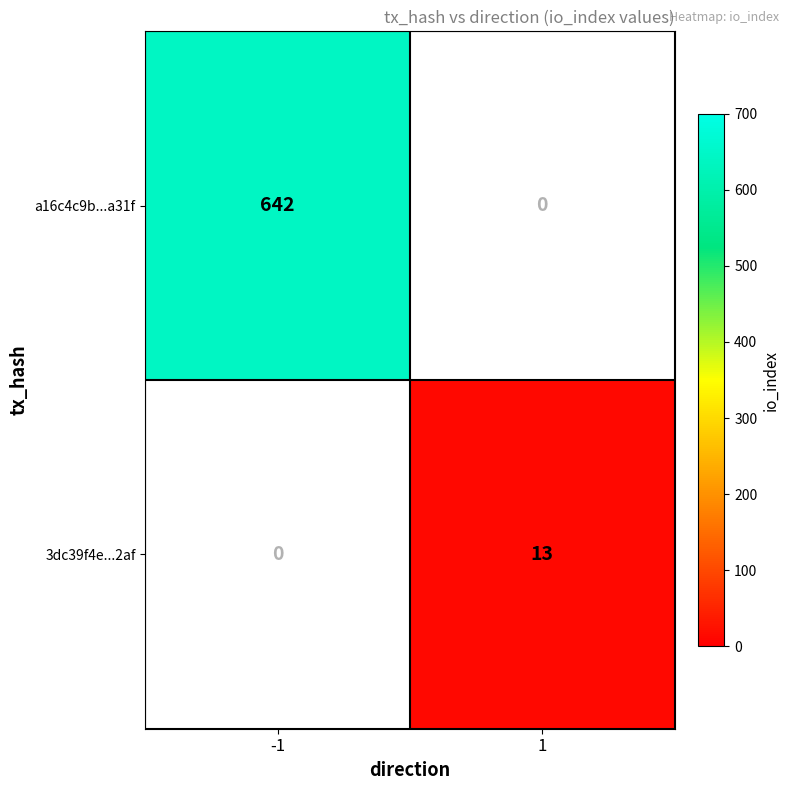

Read the a16c4c9b...a31f value at -1, to the nearest 50.

650